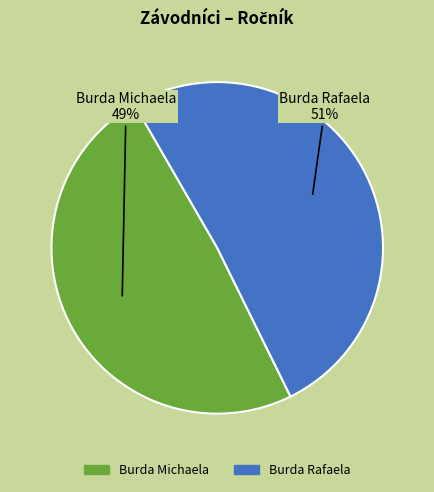

How many segments does this pie chart have?

2